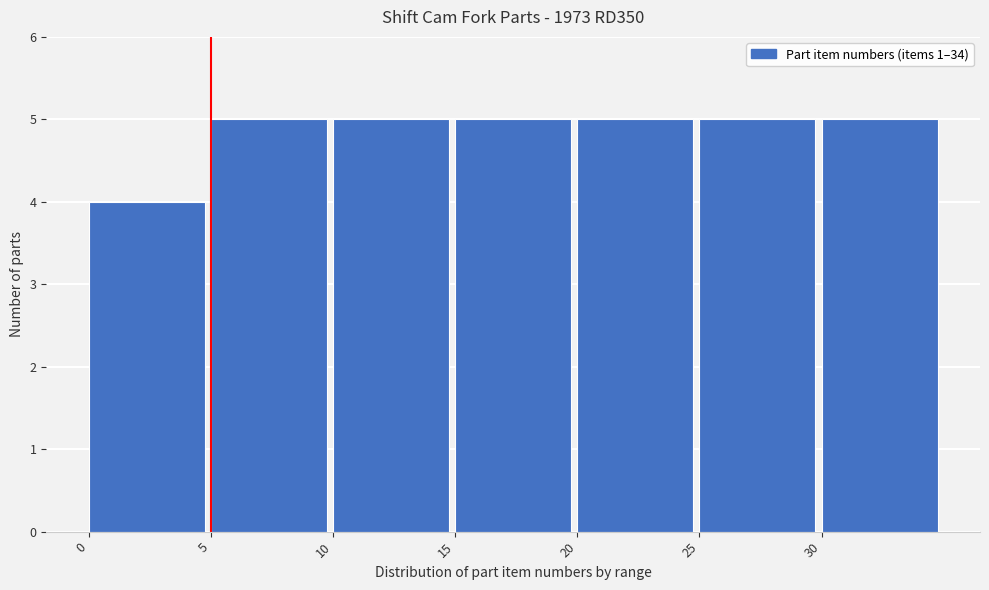

Reading left to right, list every bar in this chart as the range it spans on the x-axis followed by its height. The values are not printed on the chart, so give them approximately, as read against the axis.

0 to 5: 4
5 to 10: 5
10 to 15: 5
15 to 20: 5
20 to 25: 5
25 to 30: 5
30 to 35: 5